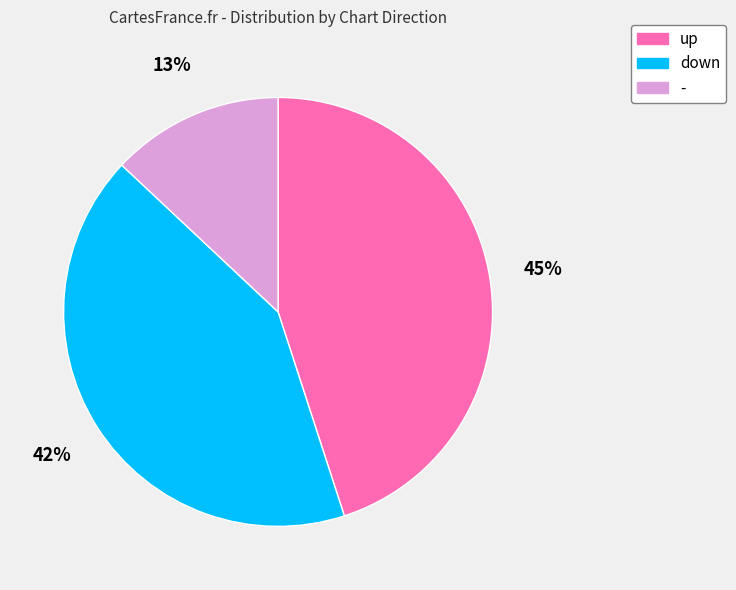

To the nearest percent, what portion does down represent?

42%